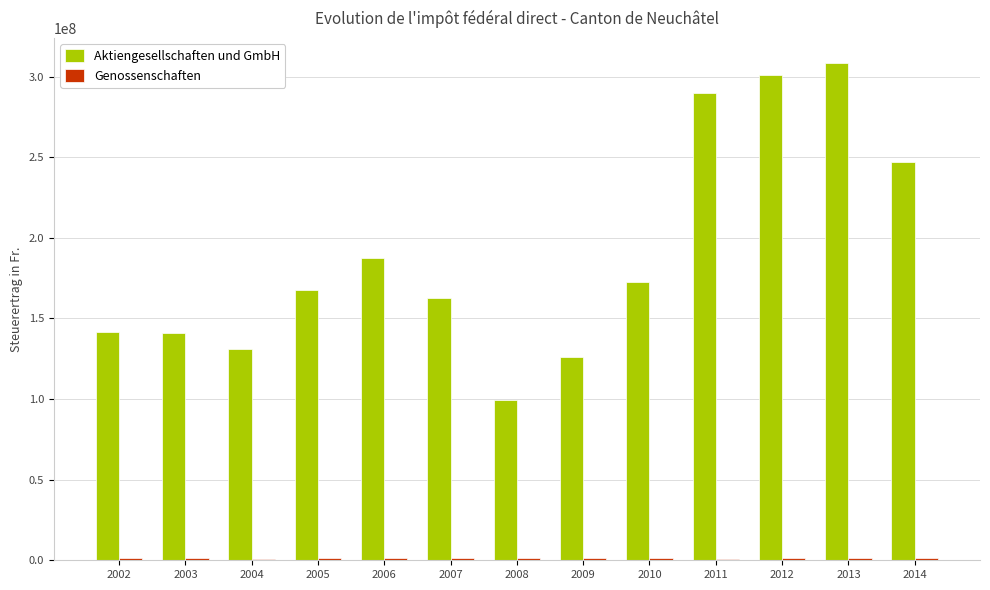

Between 2004 and 2011, which series saw the biggest shift?

Aktiengesellschaften und GmbH